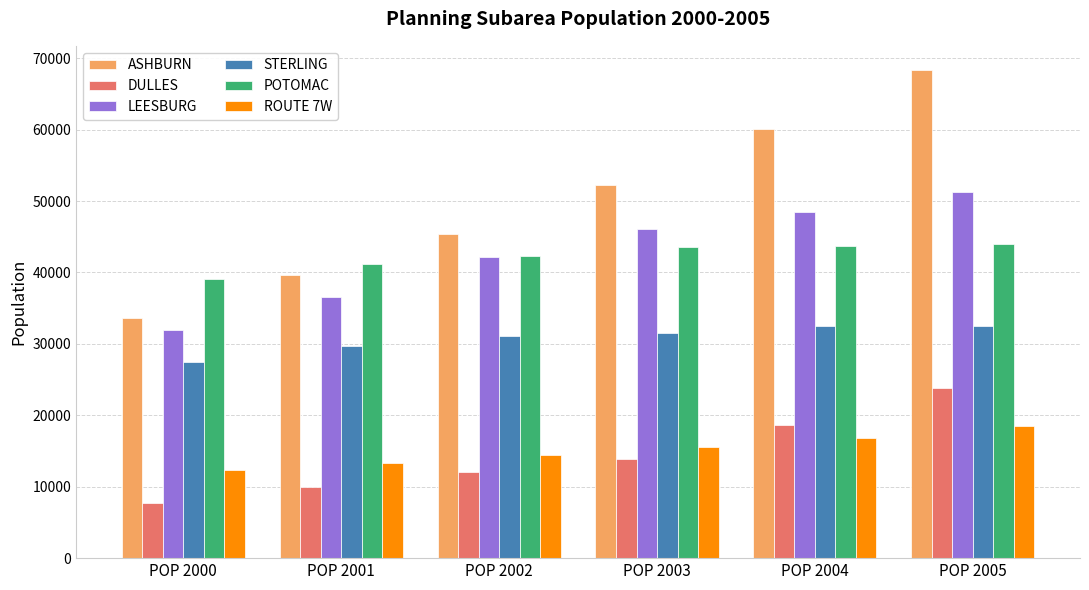

What is the difference between the ASHBURN values at POP 2001 and POP 2000?

6056